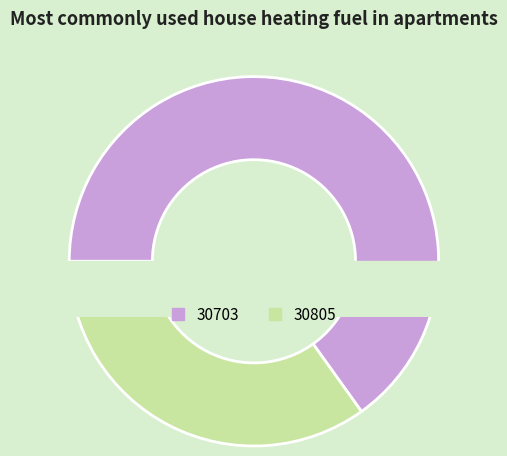

Rank the categories by value from lowest to highest.

30805, 30703